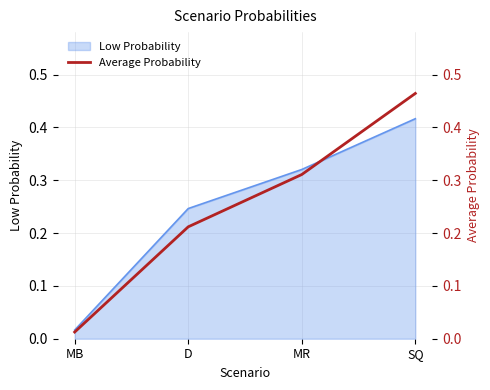

What is the average value?

0.2